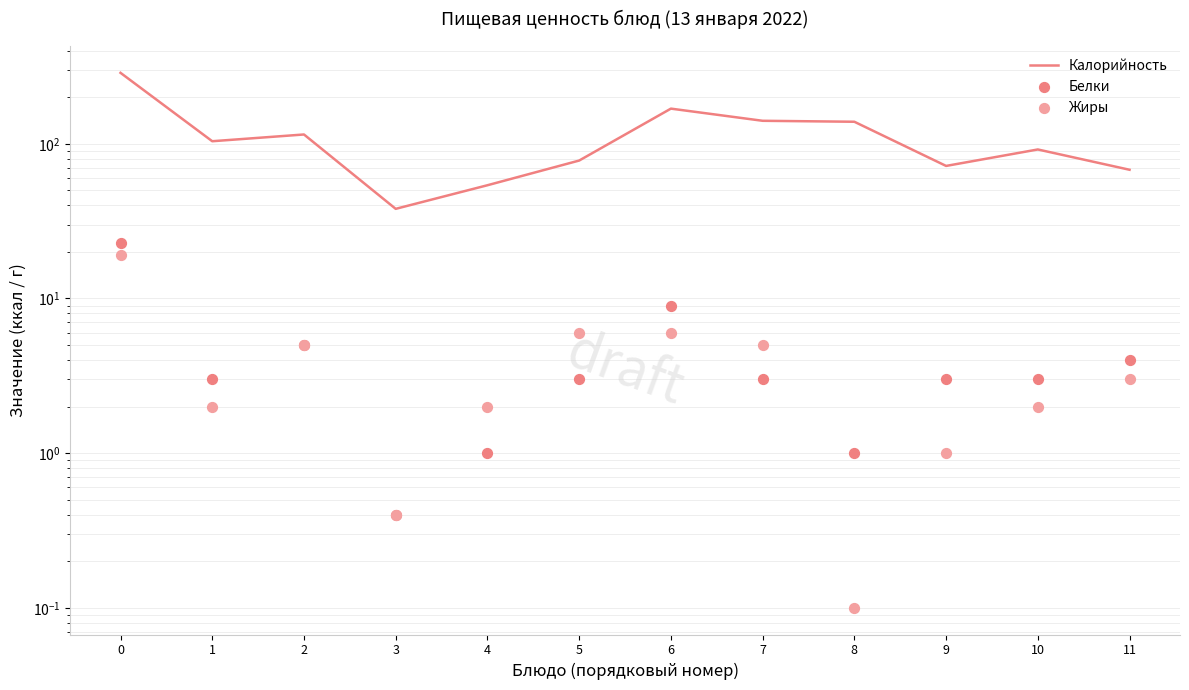

What is the total value across all series at 9?

76.0